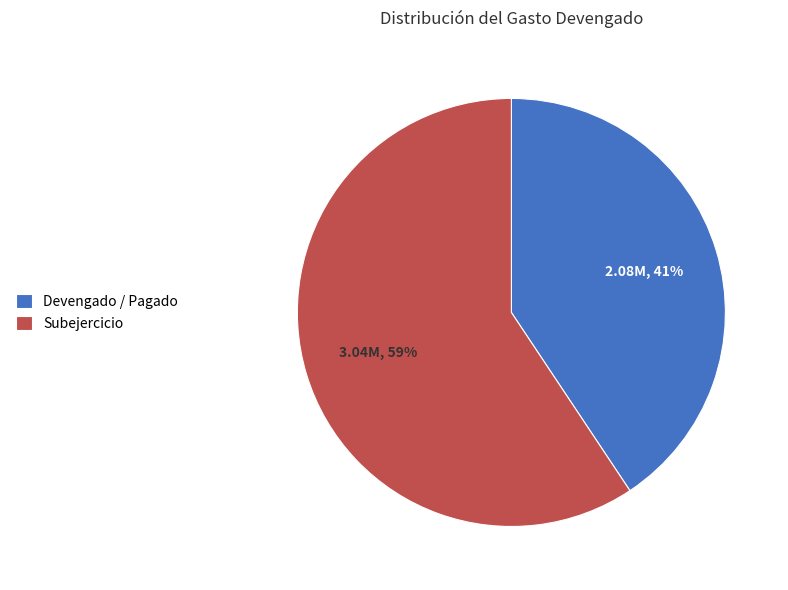

How many segments does this pie chart have?

2